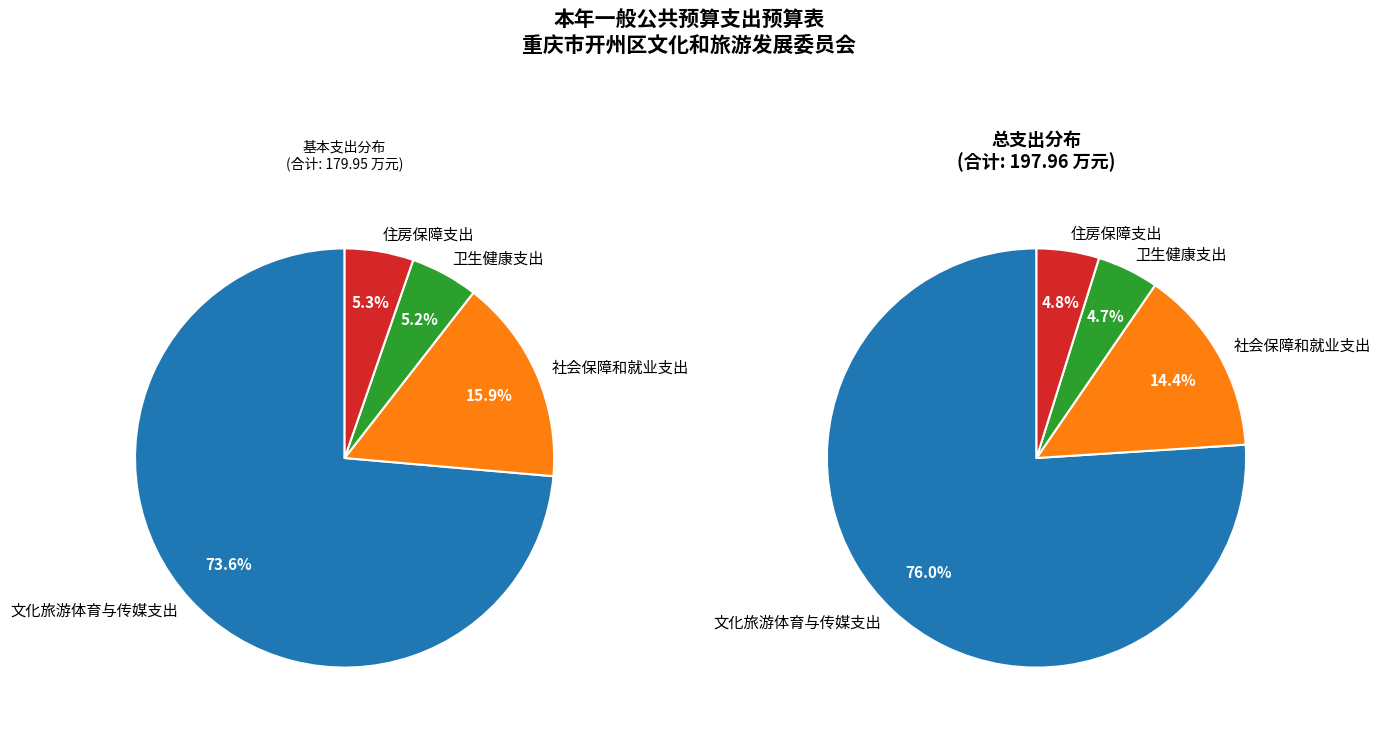

Which has a higher value, 文化旅游体育与传媒支出 or 住房保障支出?

文化旅游体育与传媒支出